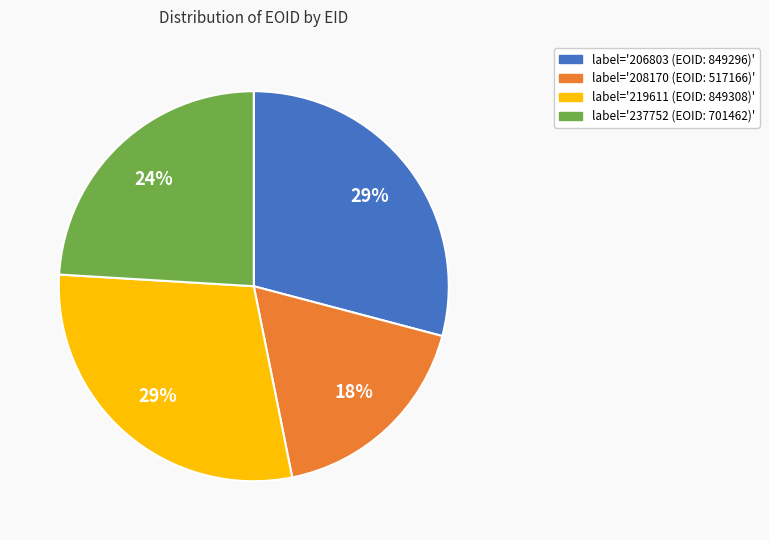

Count the number of slices in the pie.

4